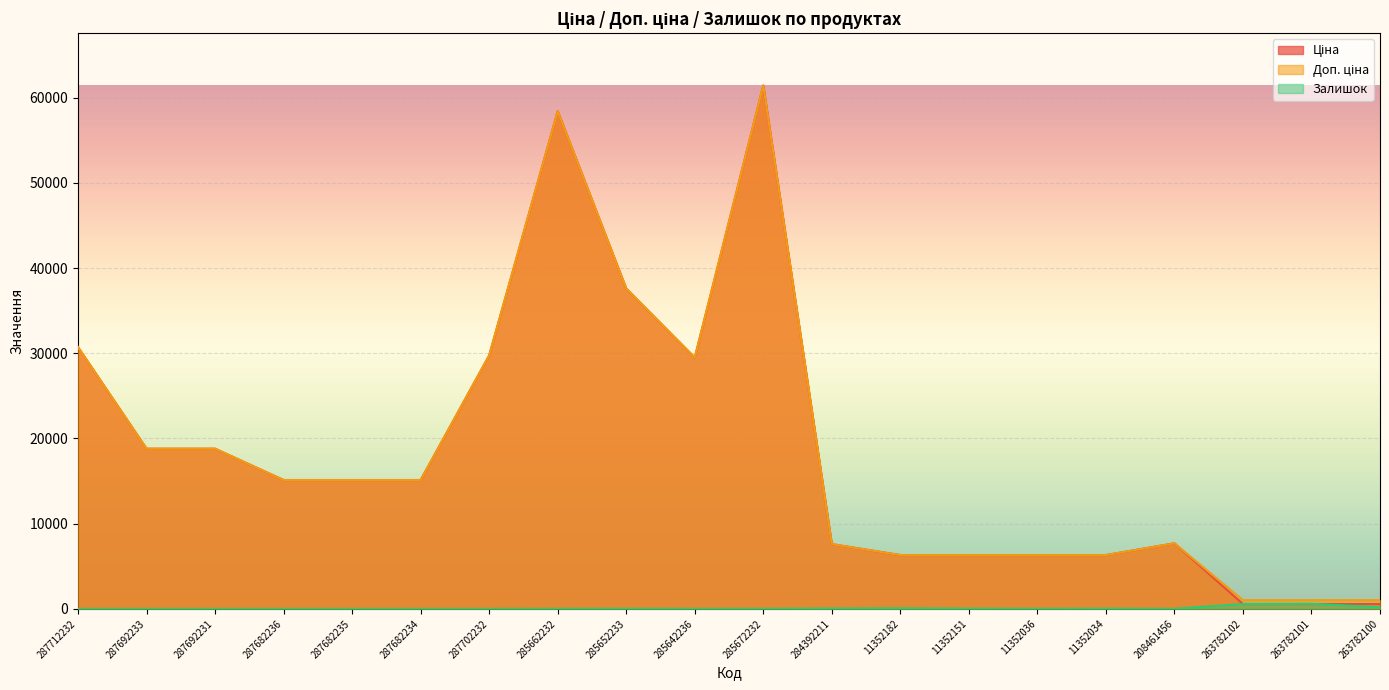

True or false: Ціна has more than 1 points higher than both neighbors.

True